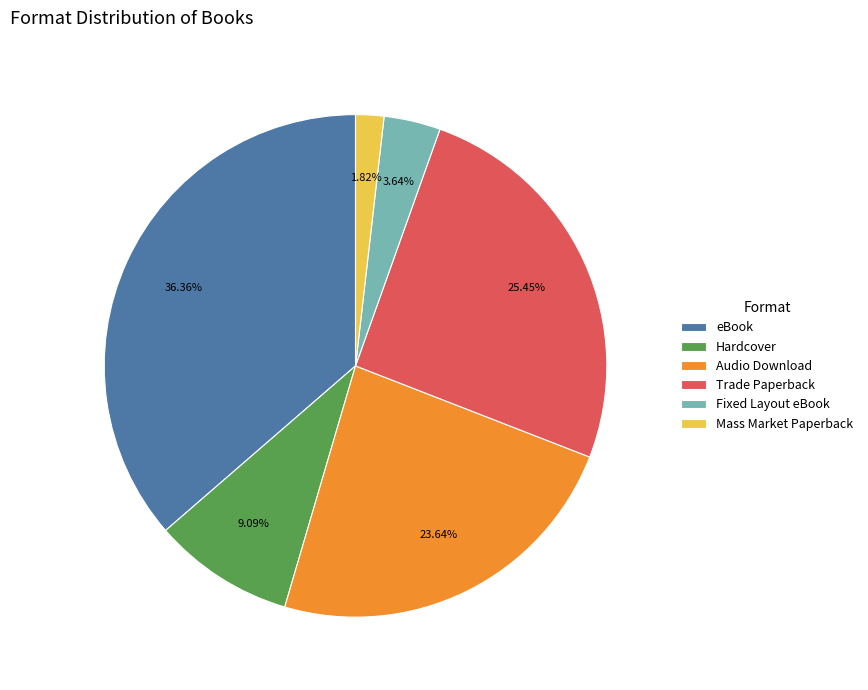

What is the smallest slice in the pie chart?

Mass Market Paperback